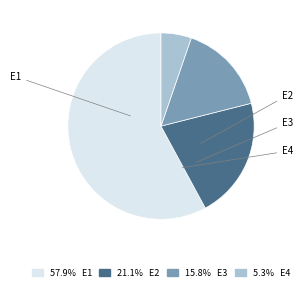

The E4 slice represents 1% of the pie. True or false?

False